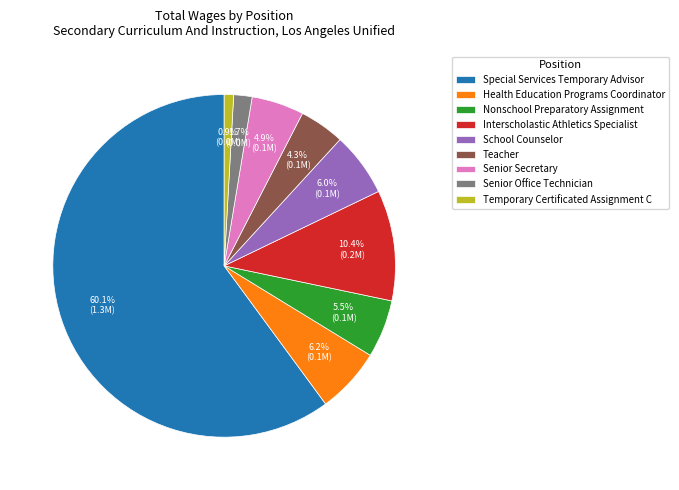

Is it true that Senior Office Technician is 2% of the pie?

True